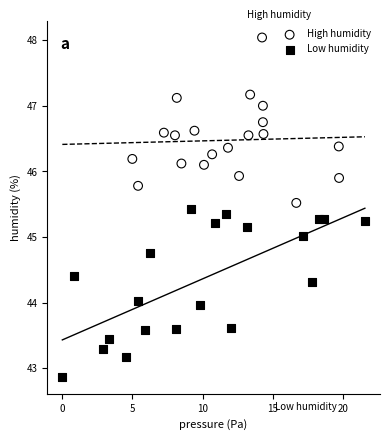

What are all the series names shown in the legend?

High humidity, Low humidity